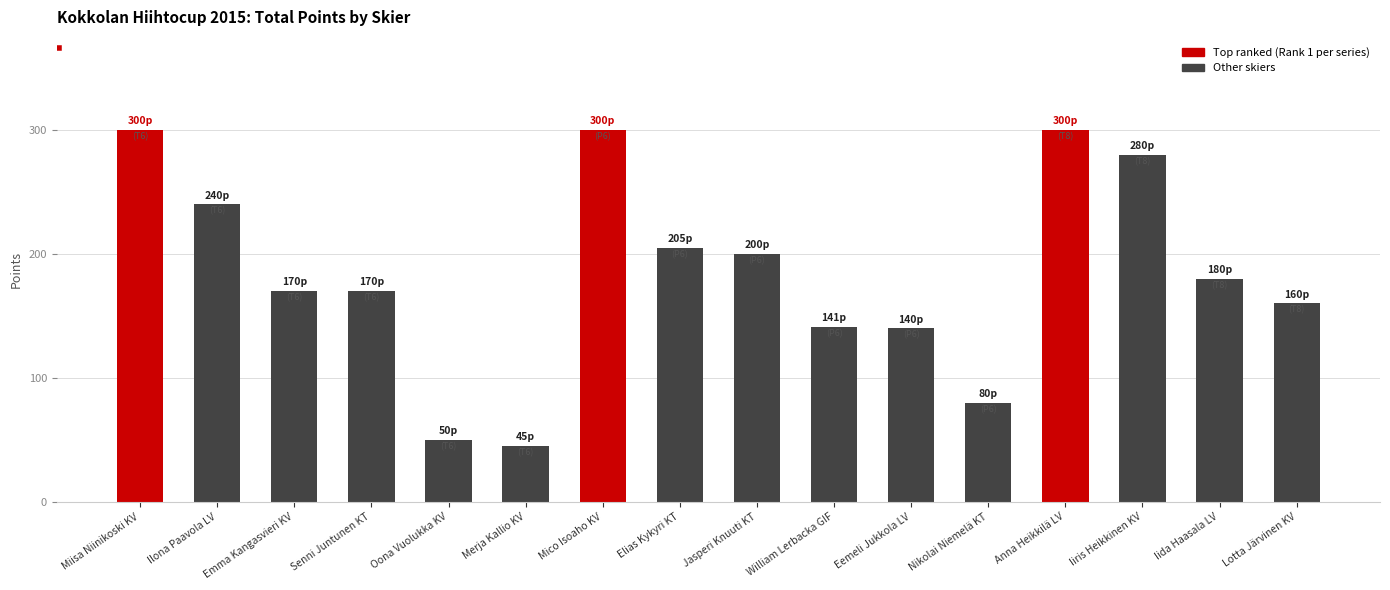

The value at Nikolai Niemelä KT is 51. True or false?

False